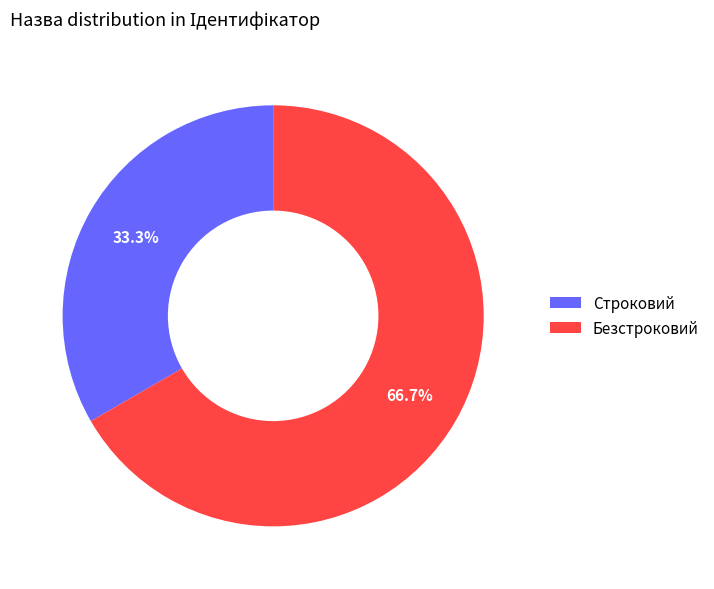

Rank the categories by value from highest to lowest.

Безстроковий, Строковий